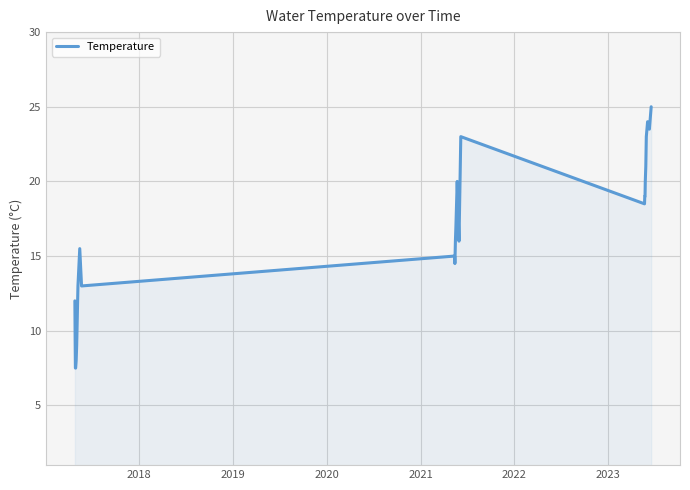

What is the difference between the maximum and minimum values?

17.5